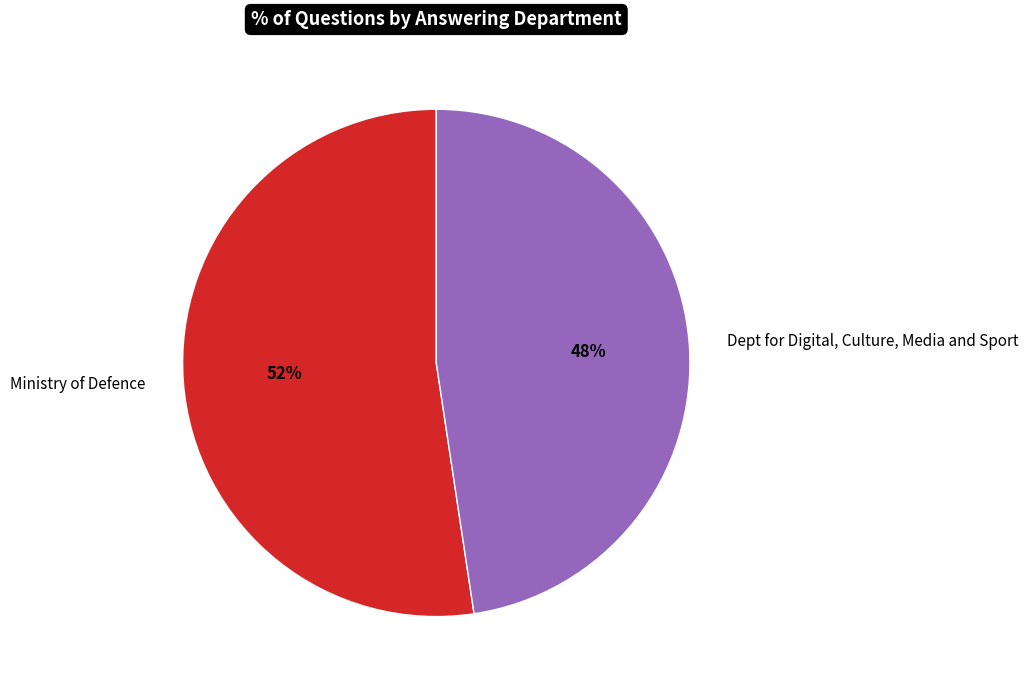

What percentage is the Dept for Digital, Culture, Media and Sport slice, to the nearest percent?

48%